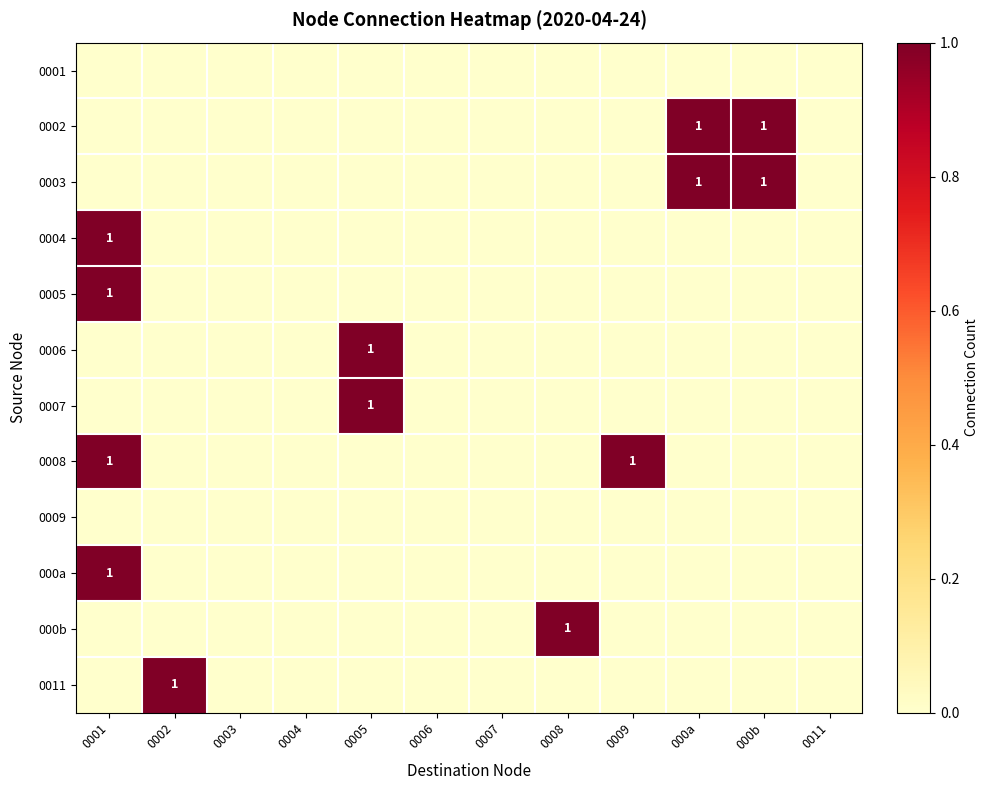

The value of 000a at 0003 is 0. True or false?

False